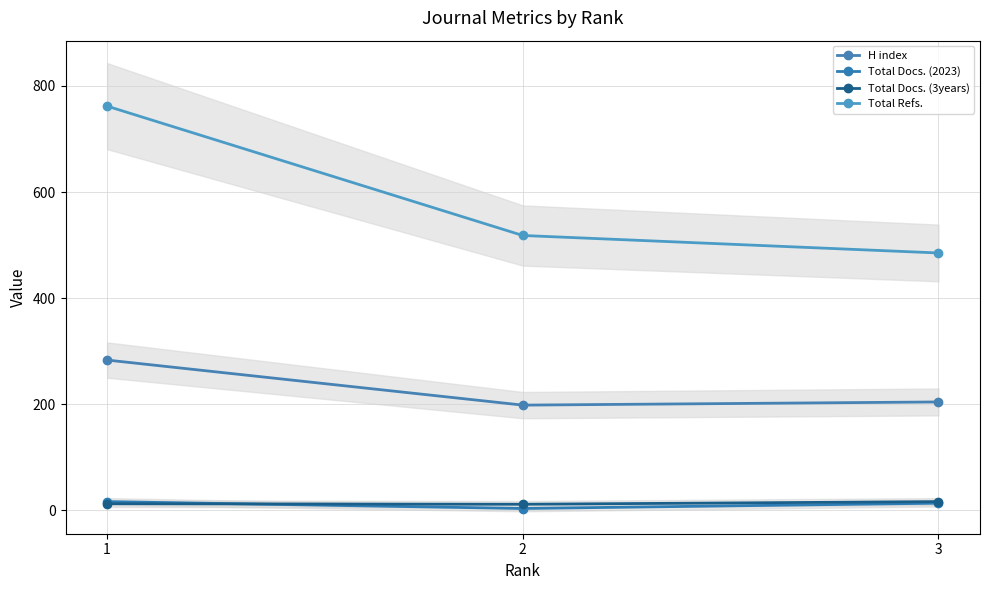

How many lines are shown in the chart?

4